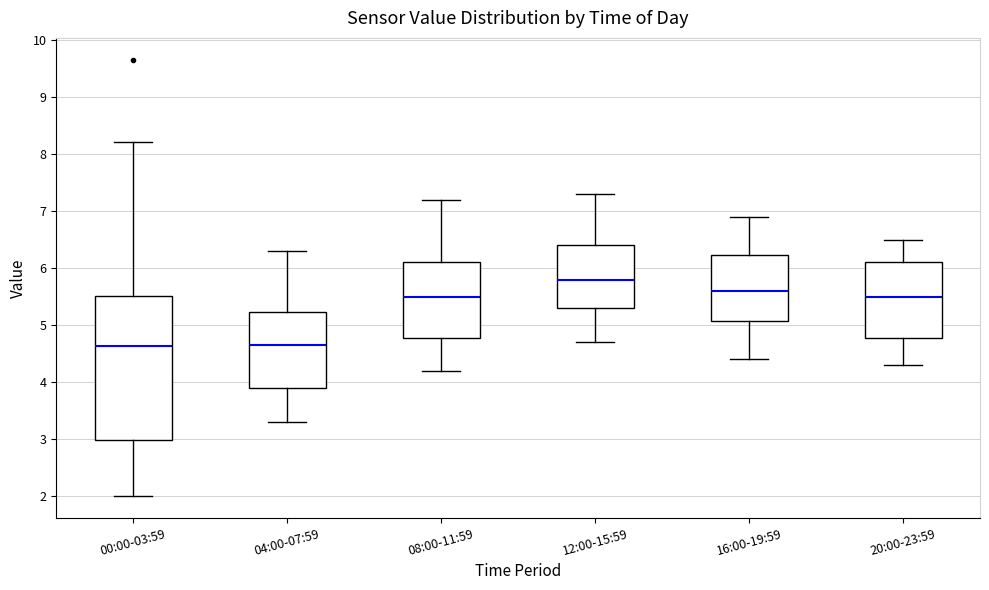

Reading left to right, read every box against the y-axis: the position of its median line, the range the box covers, and the ends of its whiskers. The values are not printed on the chart, so give them approximately, as read against the axis.

00:00-03:59: median 4.6, box 3.0 to 5.5, whiskers 2.0 to 8.2
04:00-07:59: median 4.7, box 3.9 to 5.2, whiskers 3.3 to 6.3
08:00-11:59: median 5.5, box 4.8 to 6.1, whiskers 4.2 to 7.2
12:00-15:59: median 5.8, box 5.3 to 6.4, whiskers 4.7 to 7.3
16:00-19:59: median 5.6, box 5.1 to 6.2, whiskers 4.4 to 6.9
20:00-23:59: median 5.5, box 4.8 to 6.1, whiskers 4.3 to 6.5